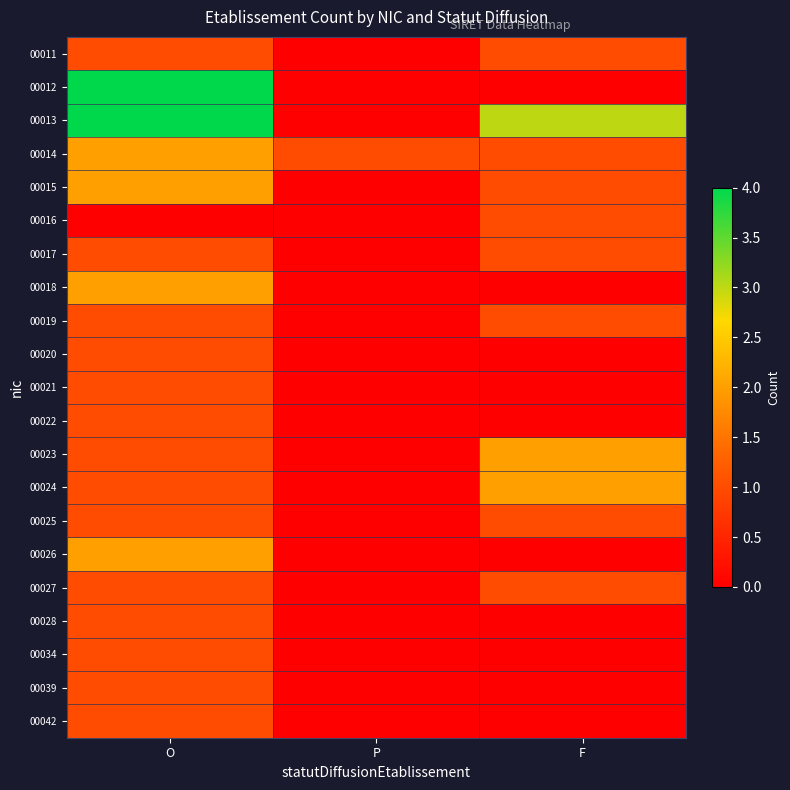

What is the total value across all series at F?

15